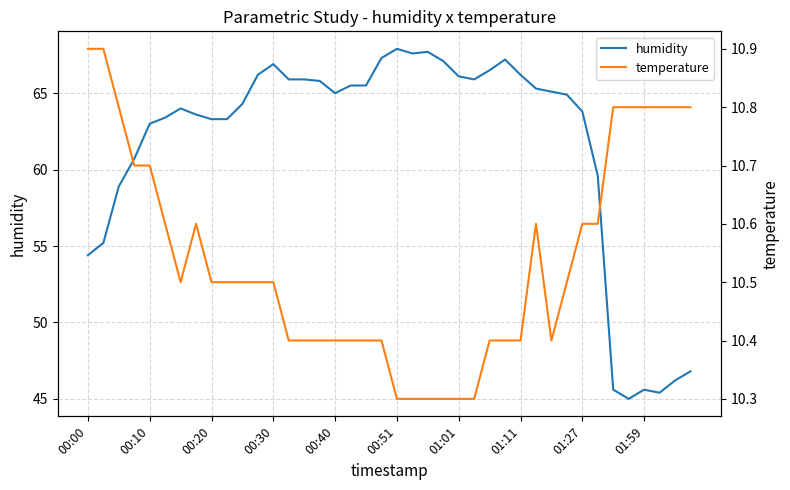

Rank the series by their average value, from lowest to highest.

temperature, humidity